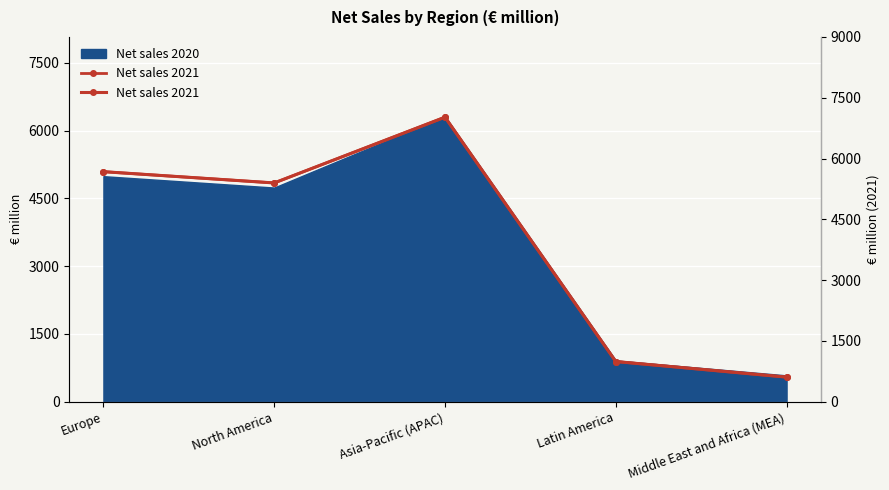

True or false: the data shows 385 at Latin America.

False